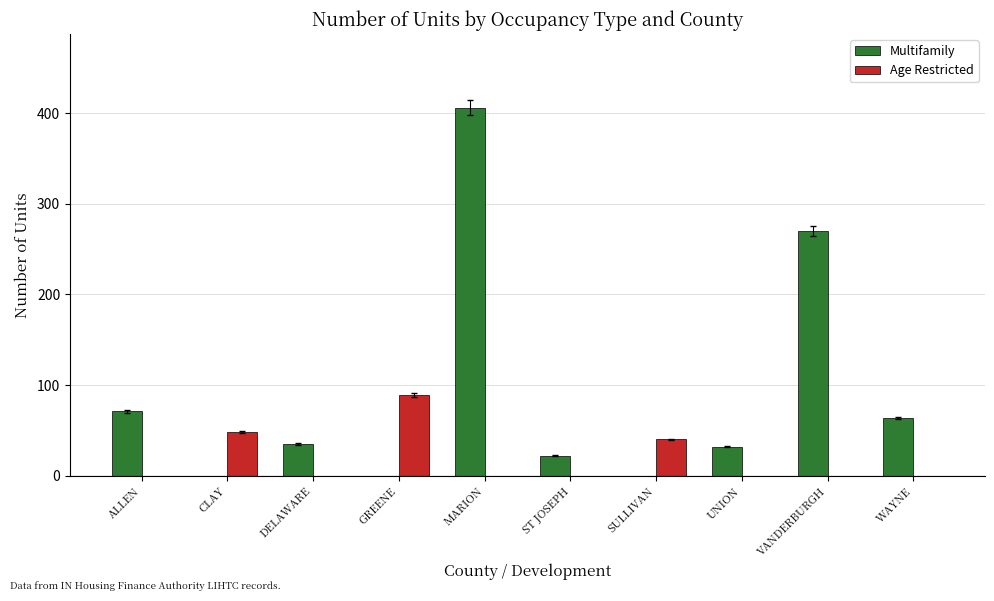

Between MARION and WAYNE, which series saw the biggest shift?

Multifamily